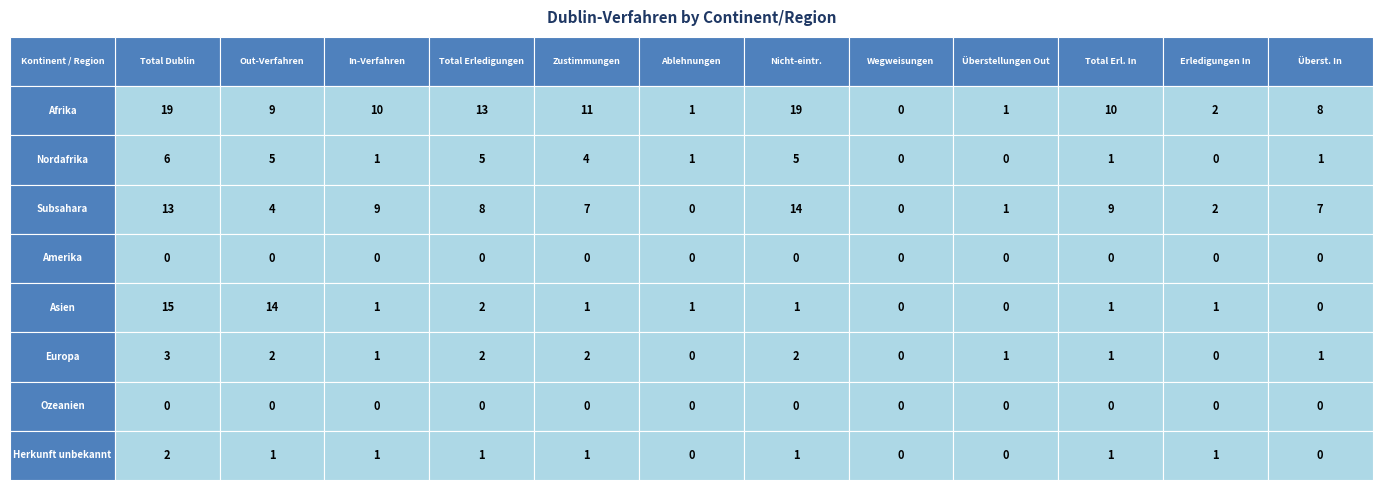

What is the difference between the maximum and minimum values in the Afrika series?

19